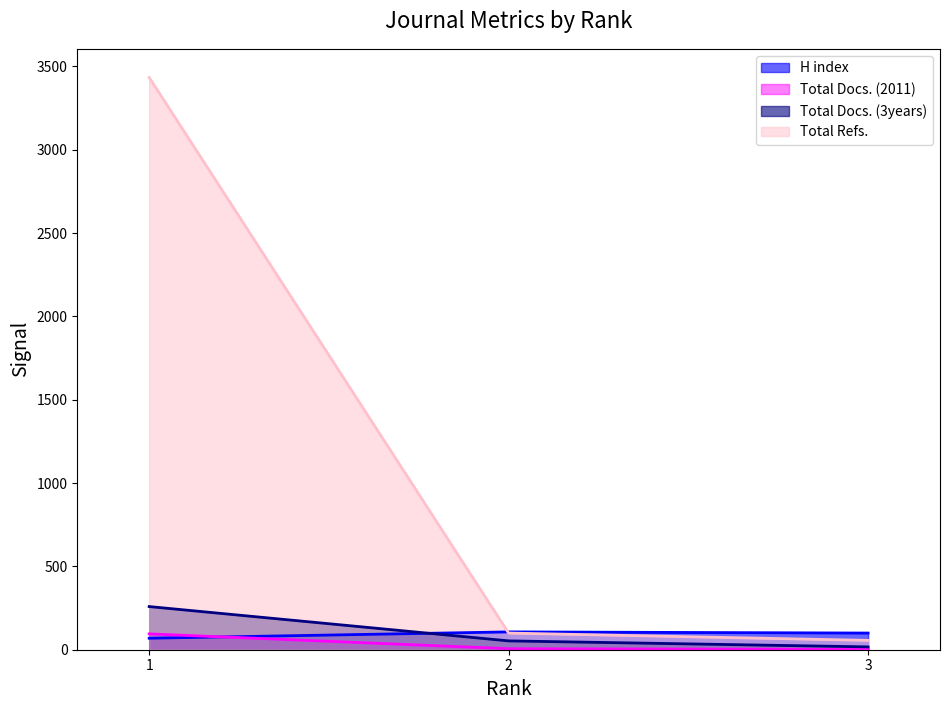

Reading left to right, list all the values displayed in this chart.

H index: 69	107	100
Total Docs. (2011): 95	6	2
Total Docs. (3years): 259	53	17
Total Refs.: 3434	100	56